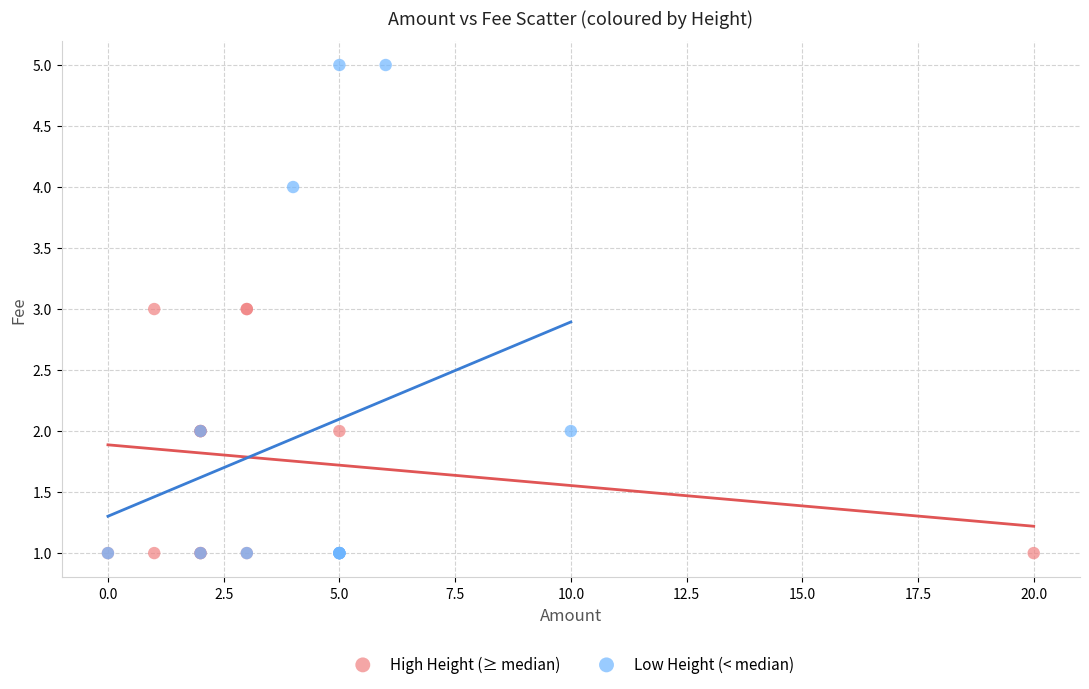

Which series reaches the maximum Y coordinate?

Low Height (< median)